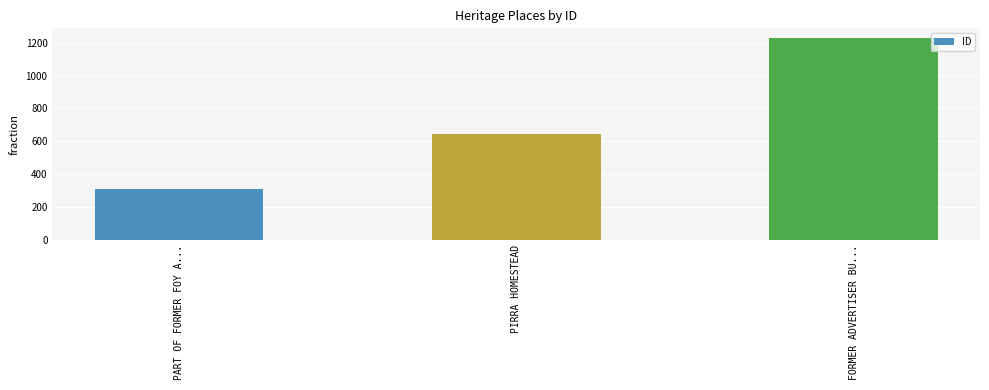

Read the value at FORMER ADVERTISER BU....

1226